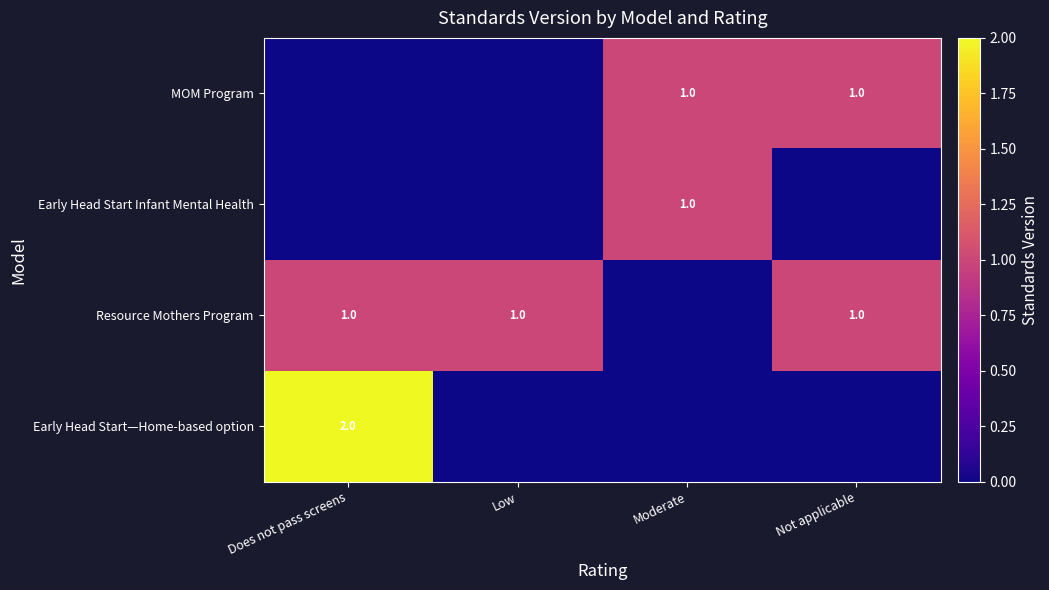

The MOM Program series shows 1 at Not applicable. True or false?

True